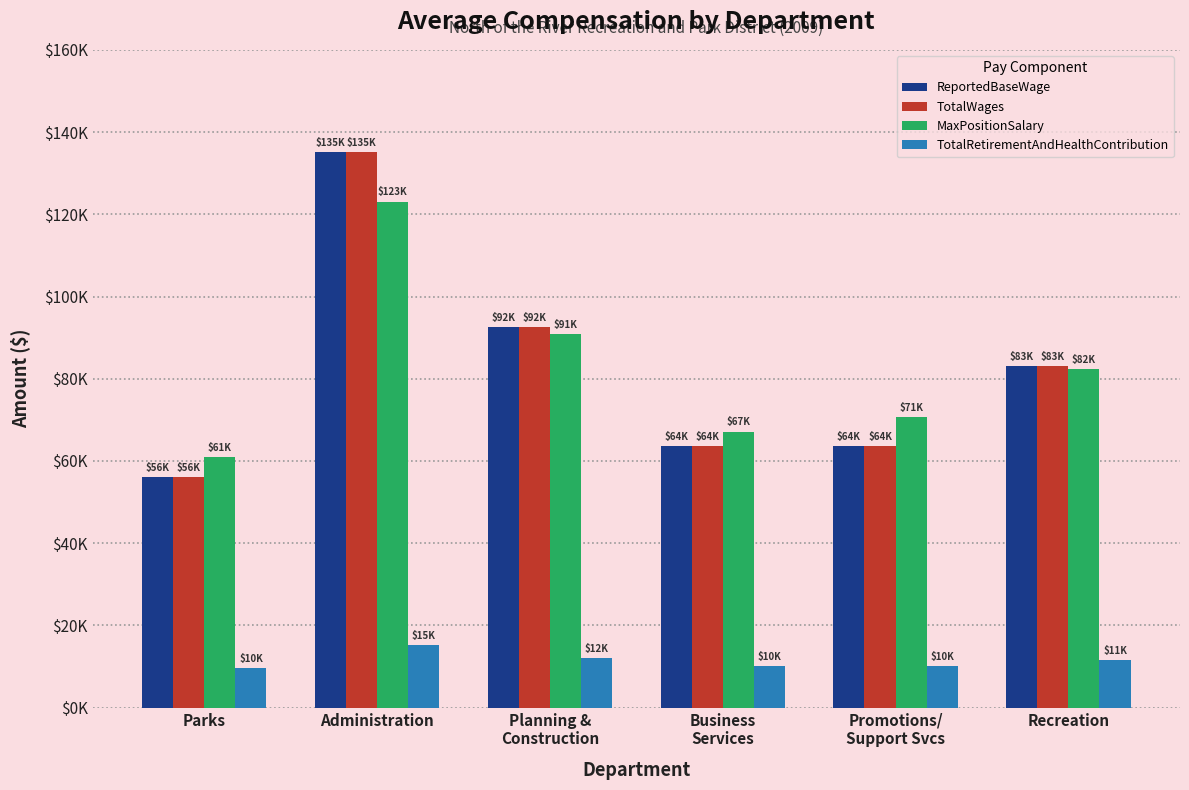

What is the total value across all series at Parks?

182491